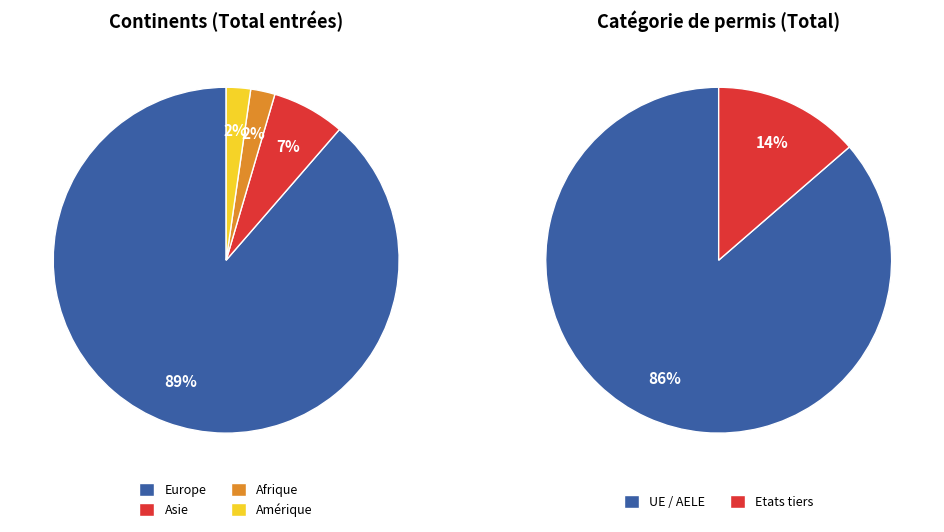

To the nearest percent, what is the average slice percentage?

25%